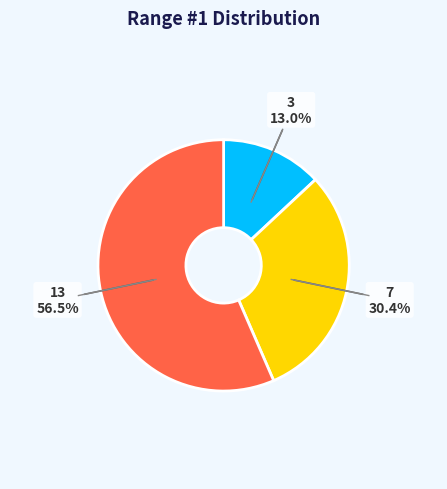

Does any single category account for the majority?

Yes